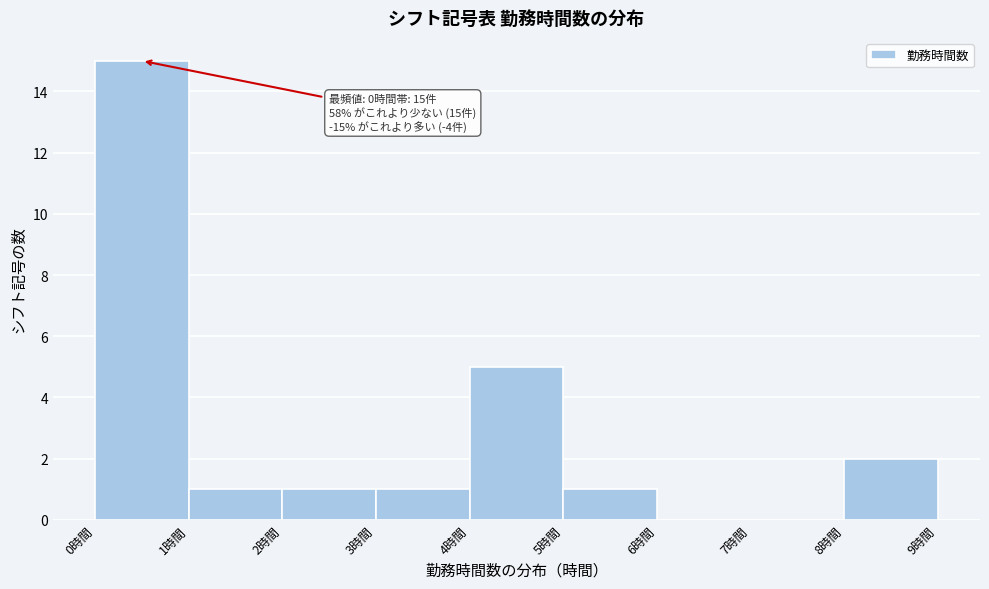

Over which range of the x-axis is the bar tallest?

0 to 1